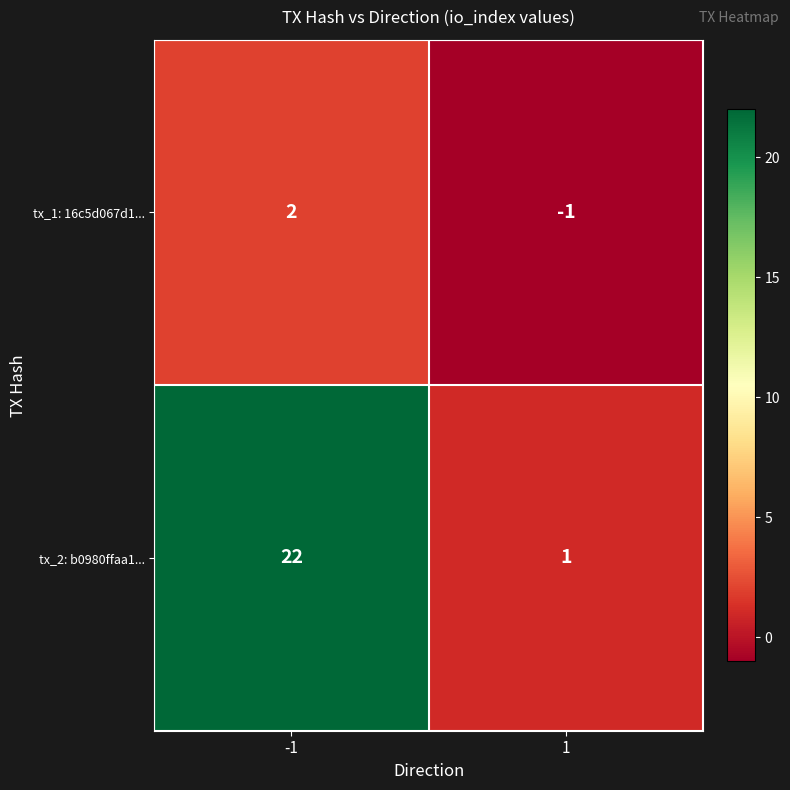

Reading left to right, list all the values displayed in this chart.

tx_1: 16c5d067d1...: 2	-1
tx_2: b0980ffaa1...: 22	1